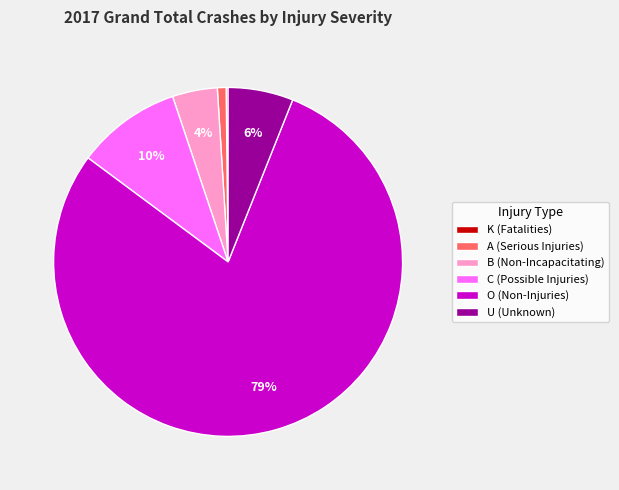

Does O (Non-Injuries) account for over 50% of the chart?

Yes